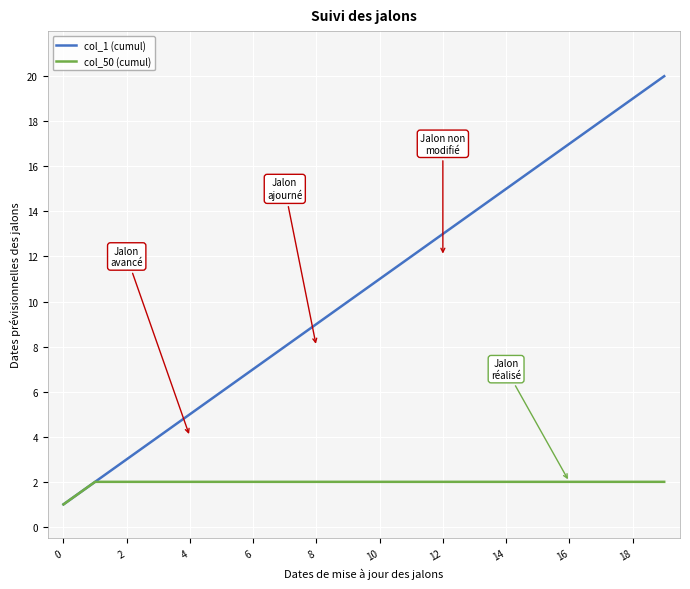

List the series in order of their overall mean, highest first.

col_1 (cumul), col_50 (cumul)